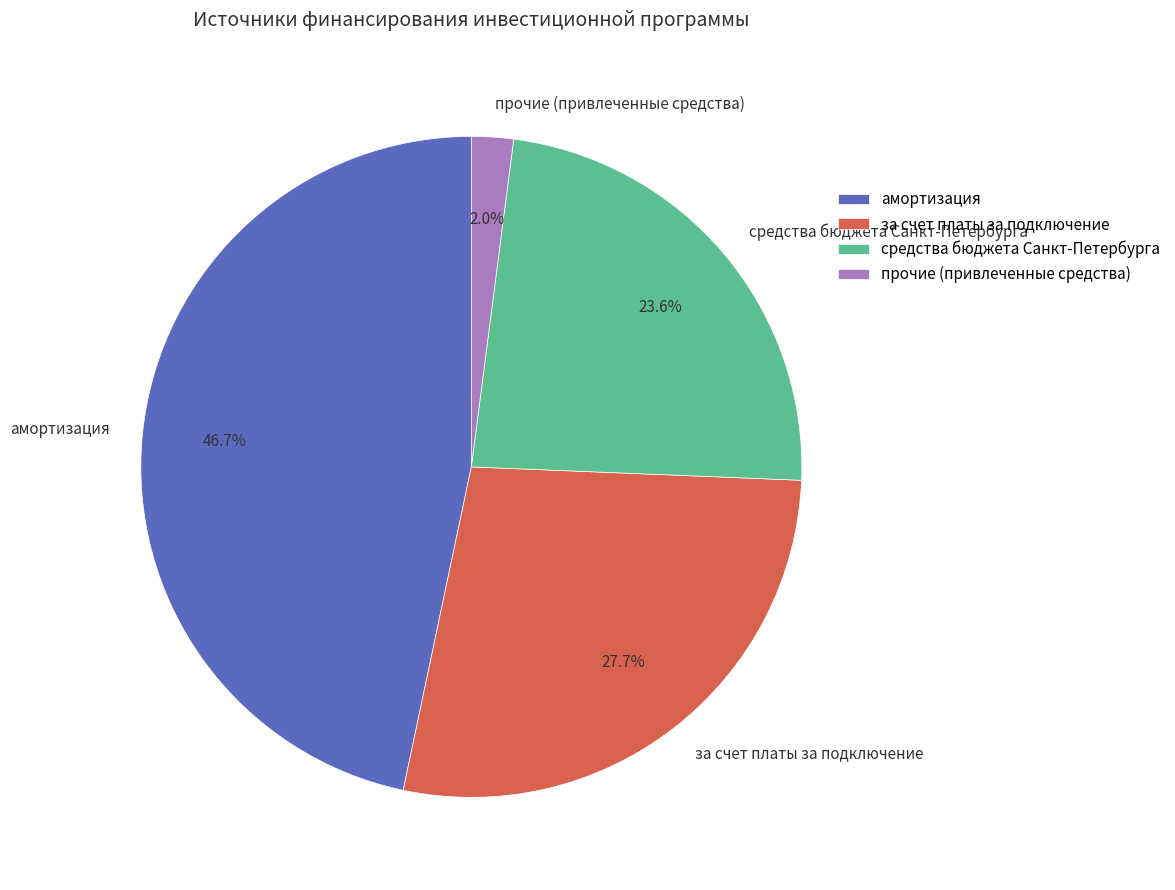

What percentage is the за счет платы за подключение slice, to the nearest percent?

28%